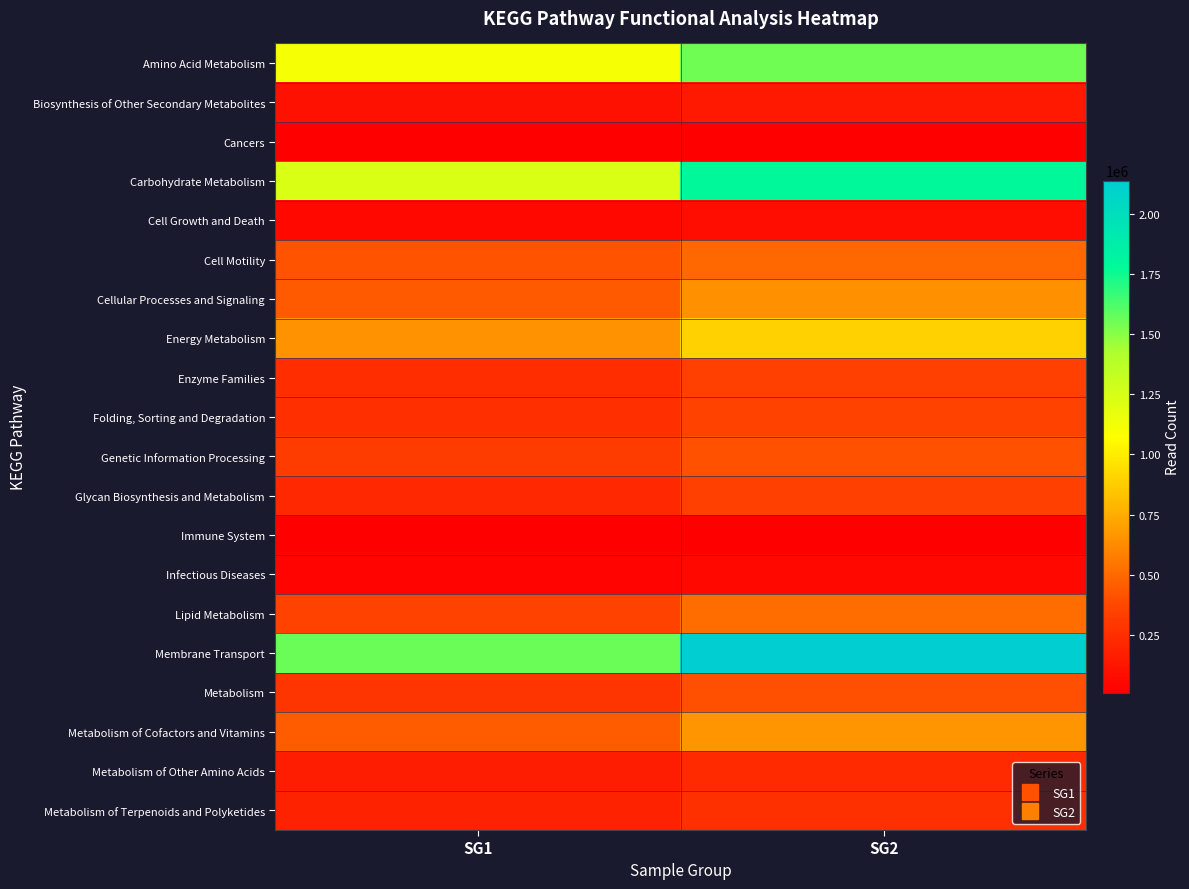

At how many categories does at least one series exceed 405577?

2